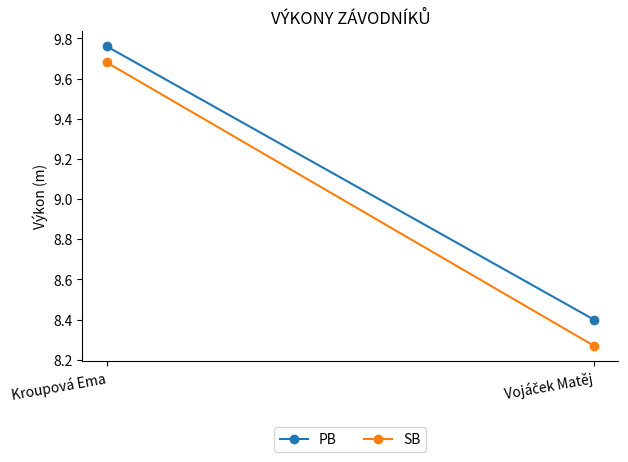

Read the SB value at Kroupová Ema.

9.7